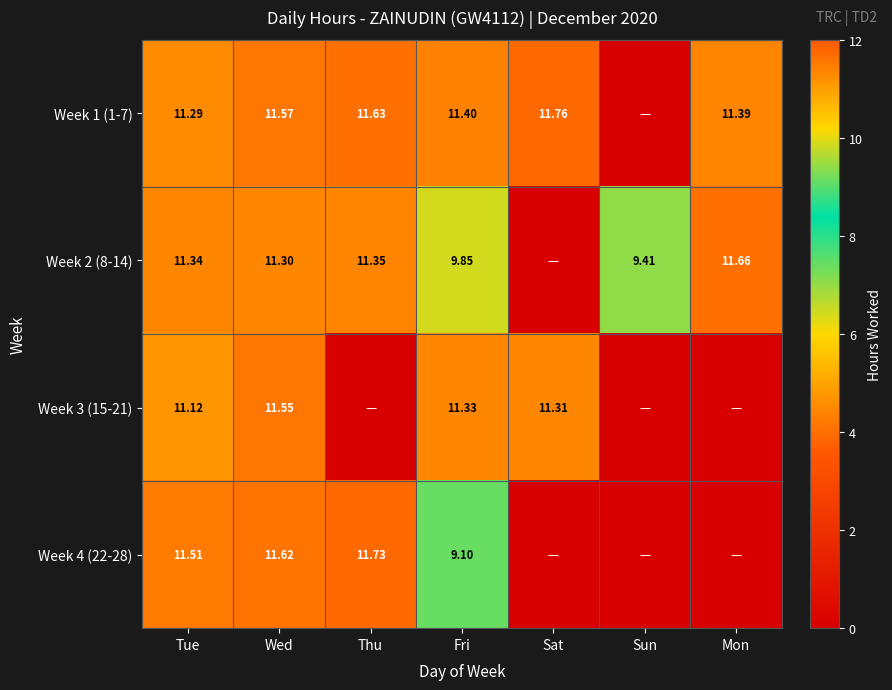

What is the difference between the second highest and second lowest values in the Week 1 (1-7) series?

0.3